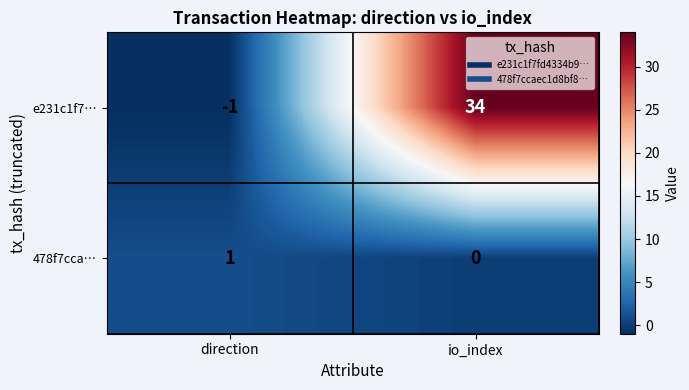

List the series in order of their overall mean, lowest first.

478f7cca…, e231c1f7…